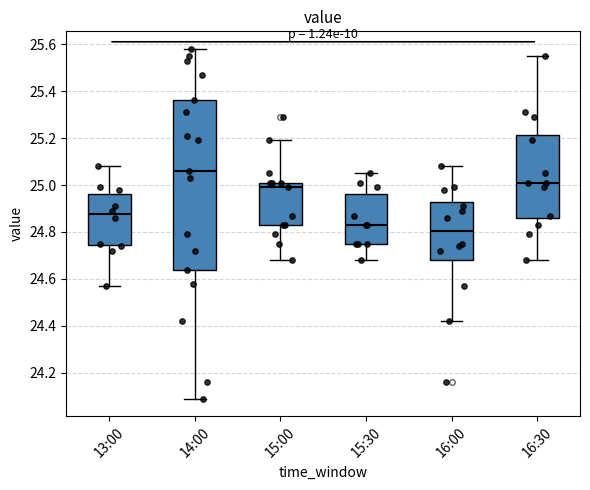

Where does the upper whisker of the box for 13:00 end on the y-axis? The values are not printed on the chart, so give them approximately, as read against the axis.

25.08